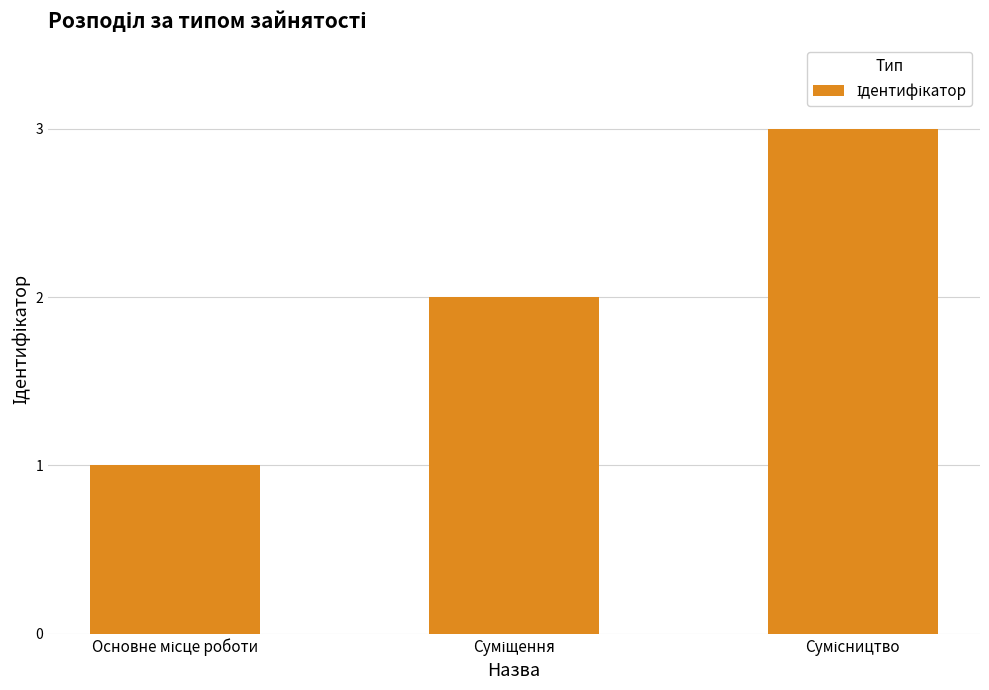

What is the greatest value displayed?

3